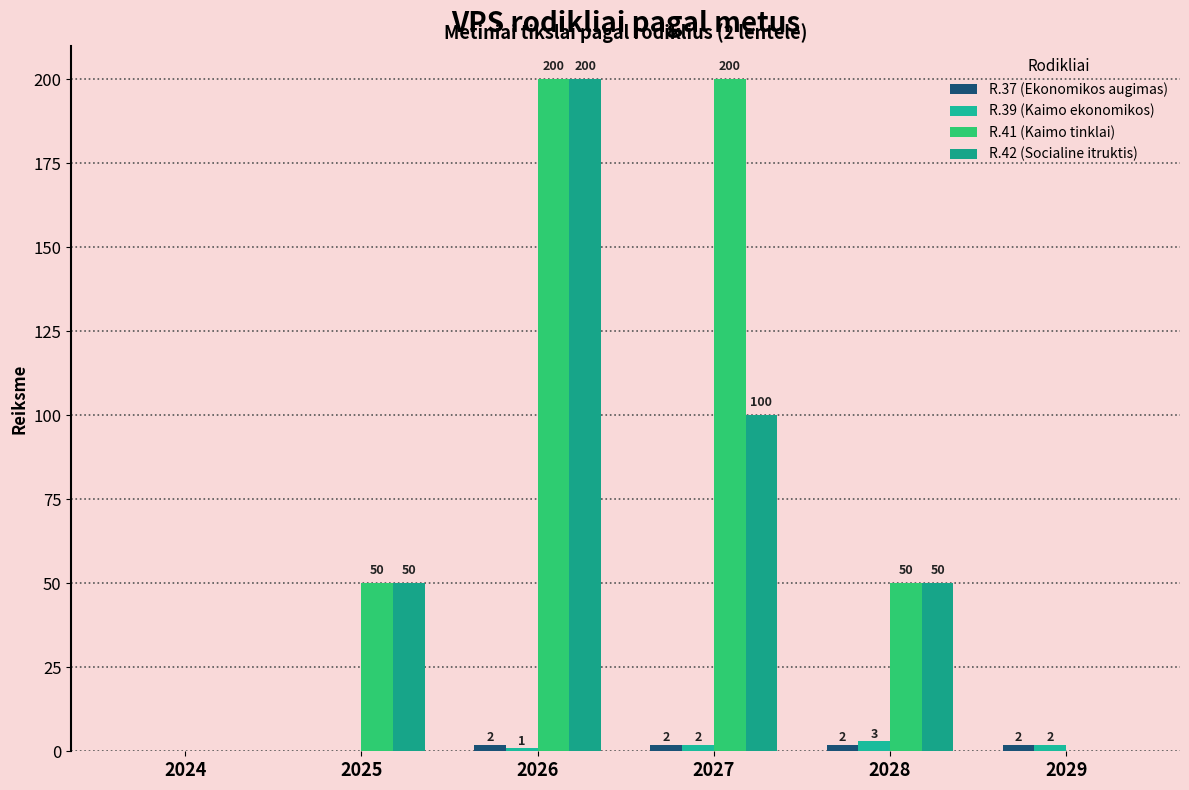

How many groups of bars are there?

6